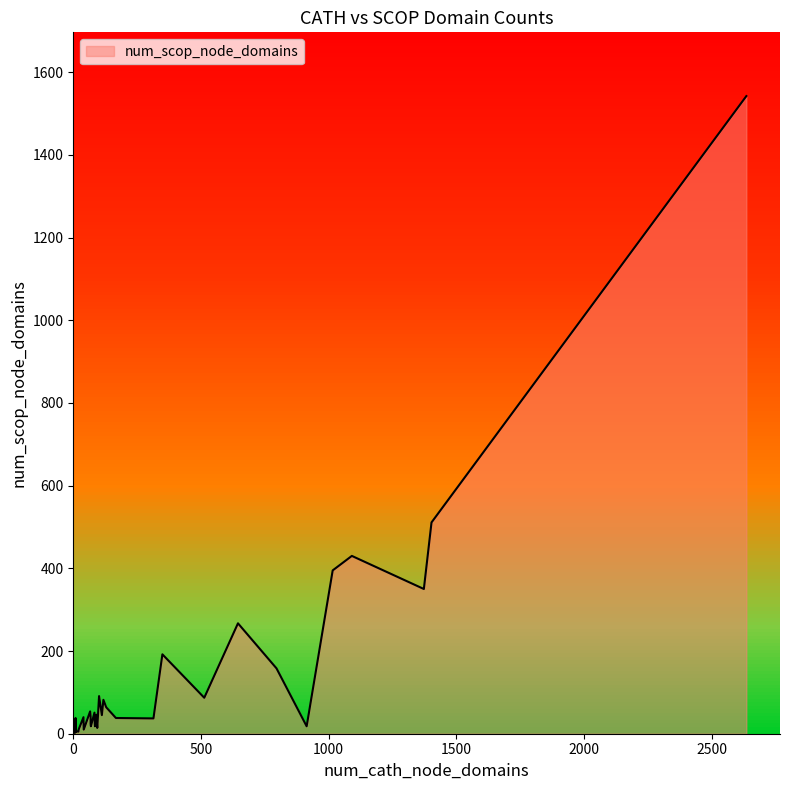

Does the chart display data point markers on the line(s)?

No